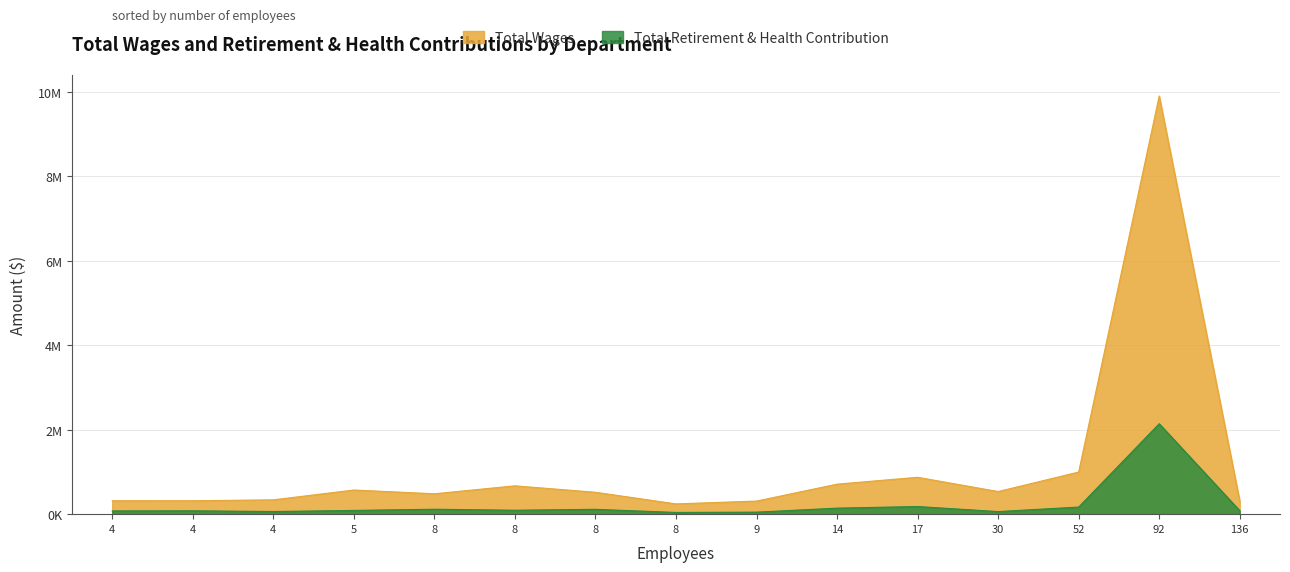

Rank the series by their maximum value, from highest to lowest.

Total Wages, Total Retirement & Health Contribution